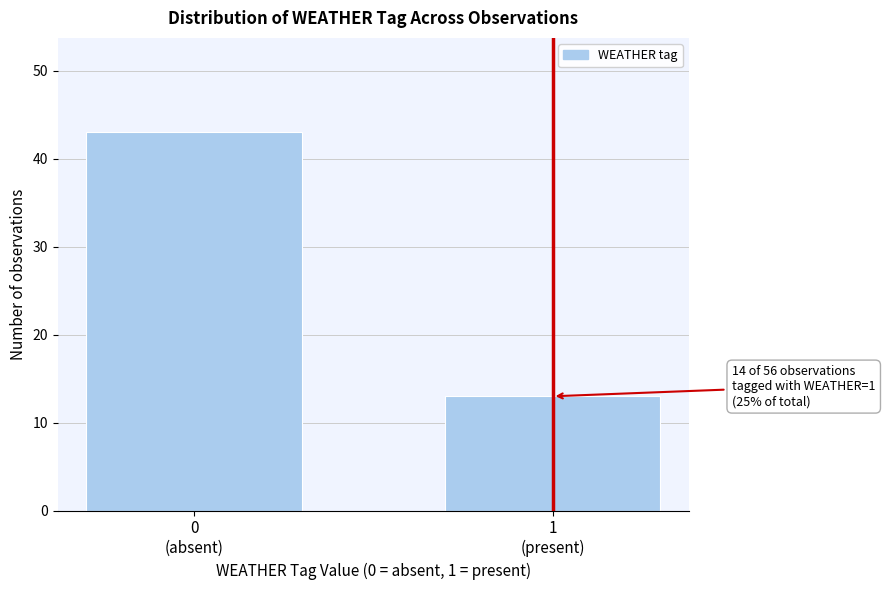

Reading left to right, list all the values displayed in this chart.

43	13